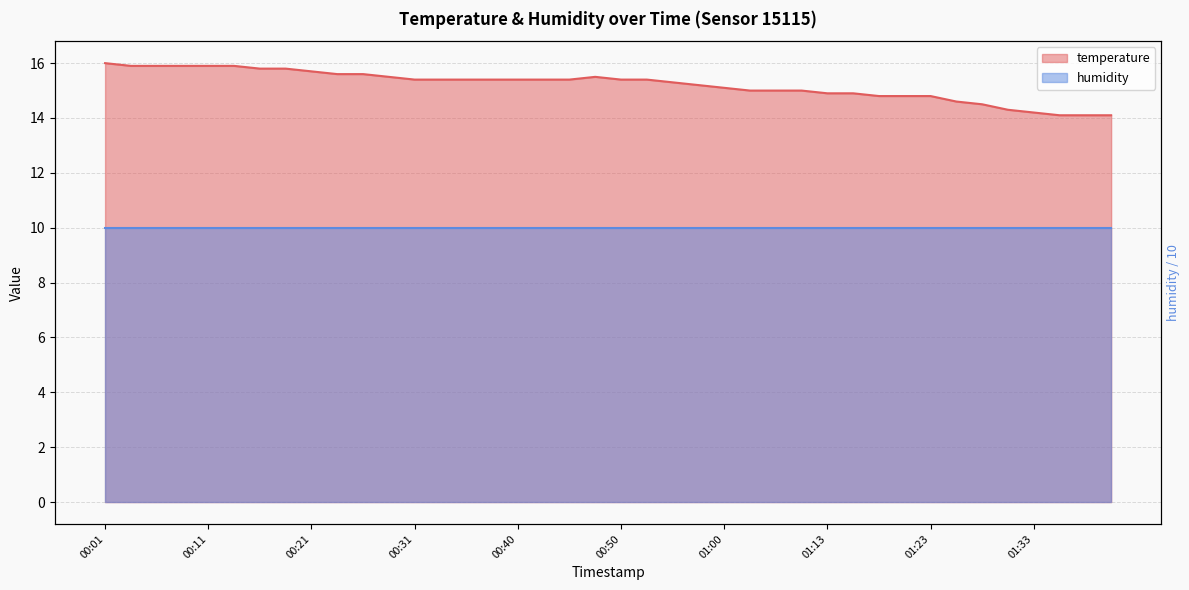

Where is the first local maximum?

00:48